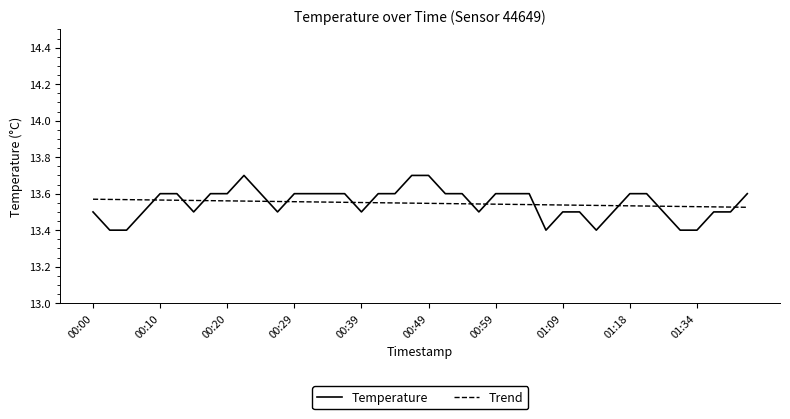

What is the difference between the maximum and minimum values in the Temperature series?

0.3